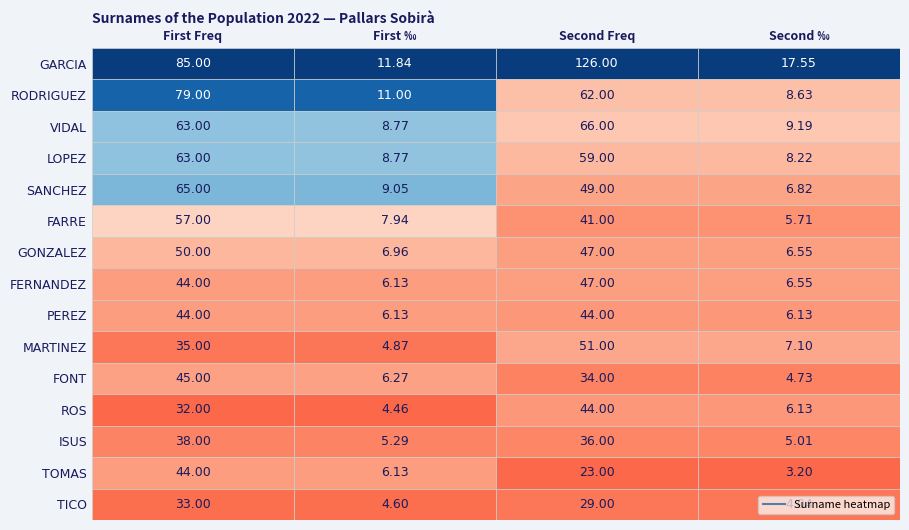

Which has a higher value, VIDAL or LOPEZ?

VIDAL